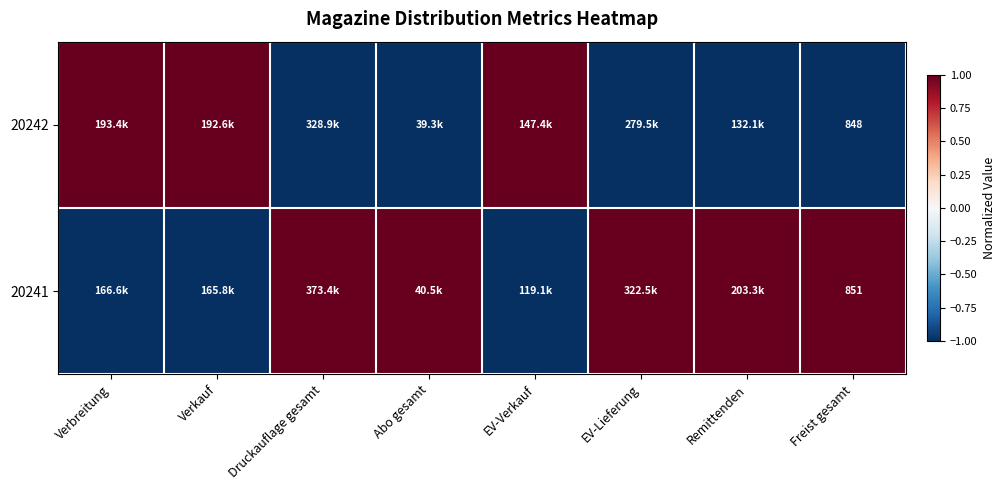

The value of 20241 at Freist gesamt is 851. True or false?

True